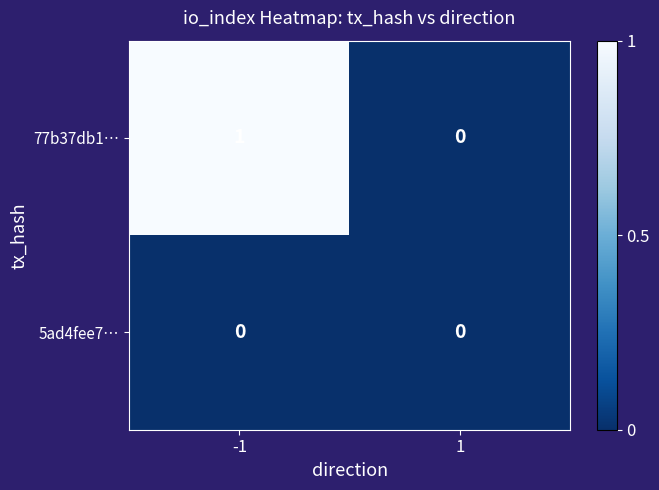

Rank the series by their maximum value, from lowest to highest.

5ad4fee7…, 77b37db1…